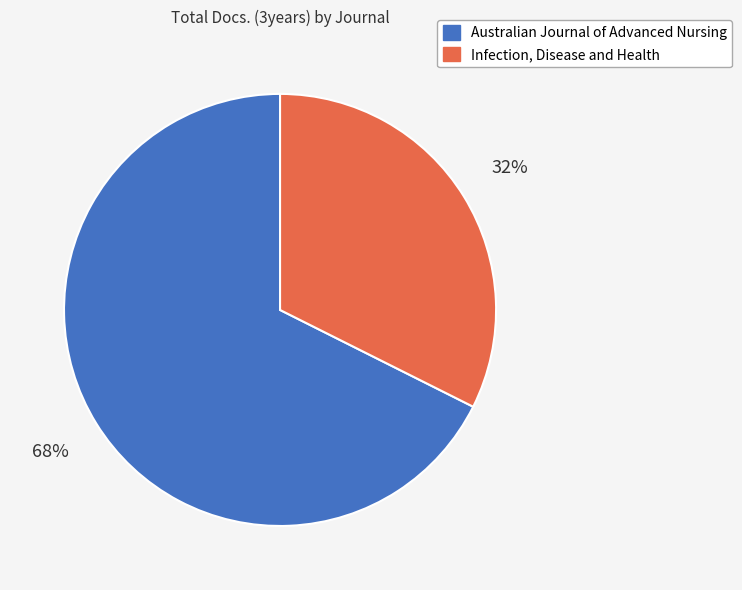

What percentage is the Australian Journal of Advanced Nursing slice, to the nearest percent?

68%